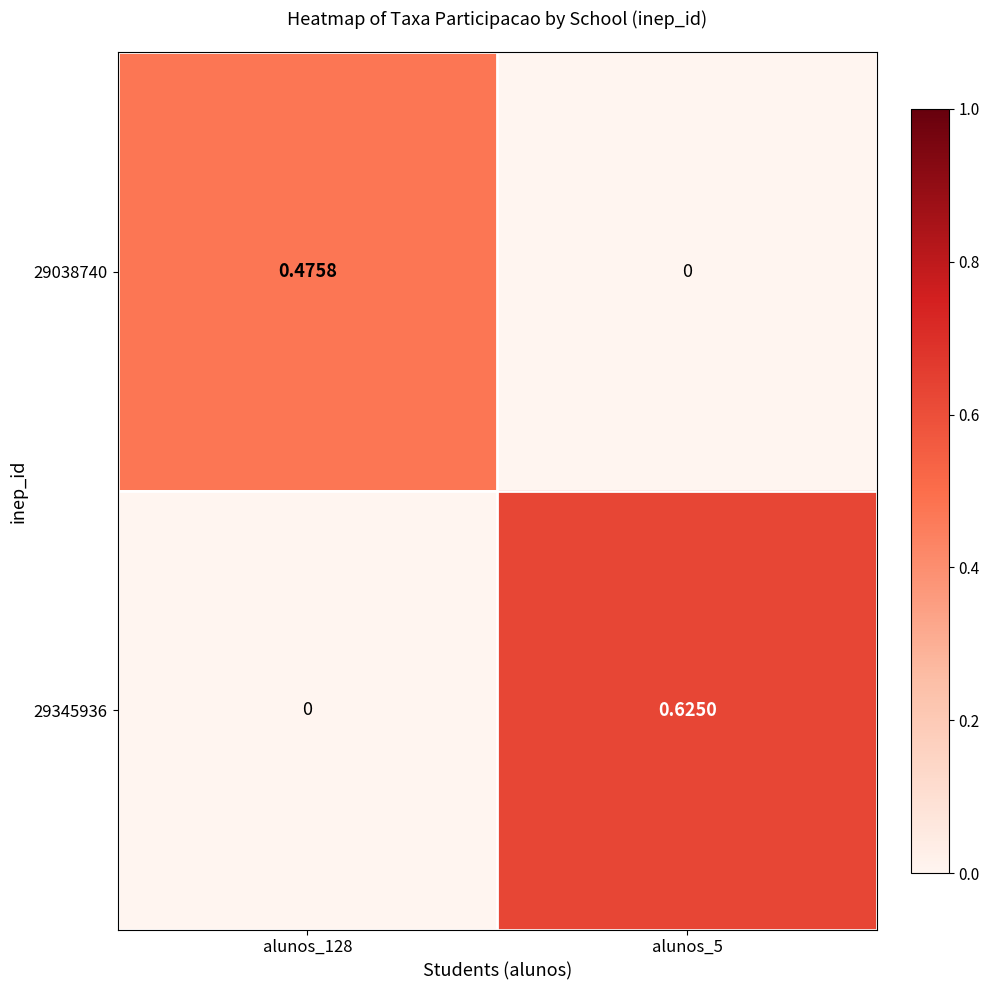

How many values in 29345936 are above zero?

1